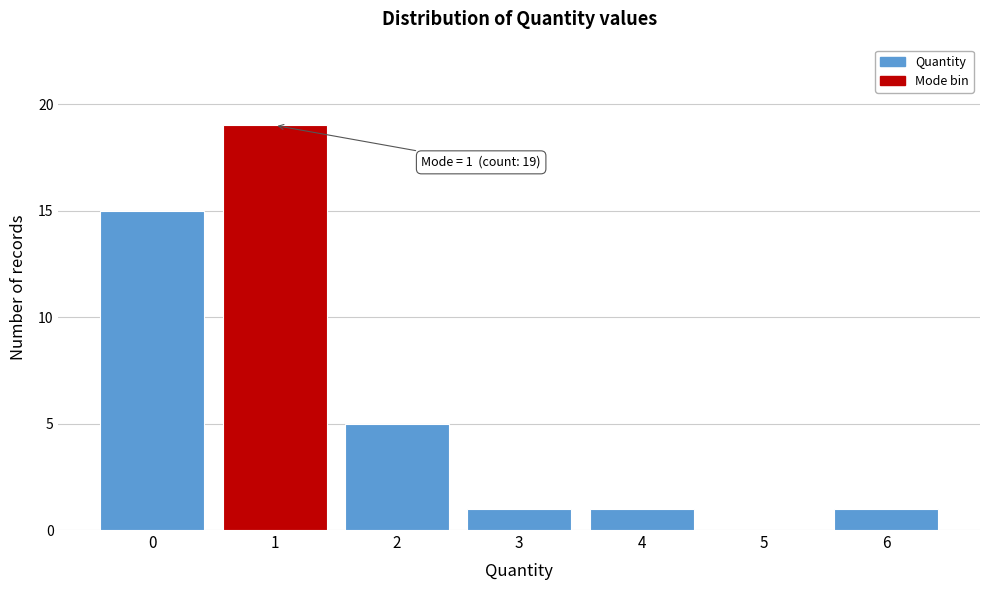

Which range on the x-axis has the tallest bar?

0.5 to 1.5